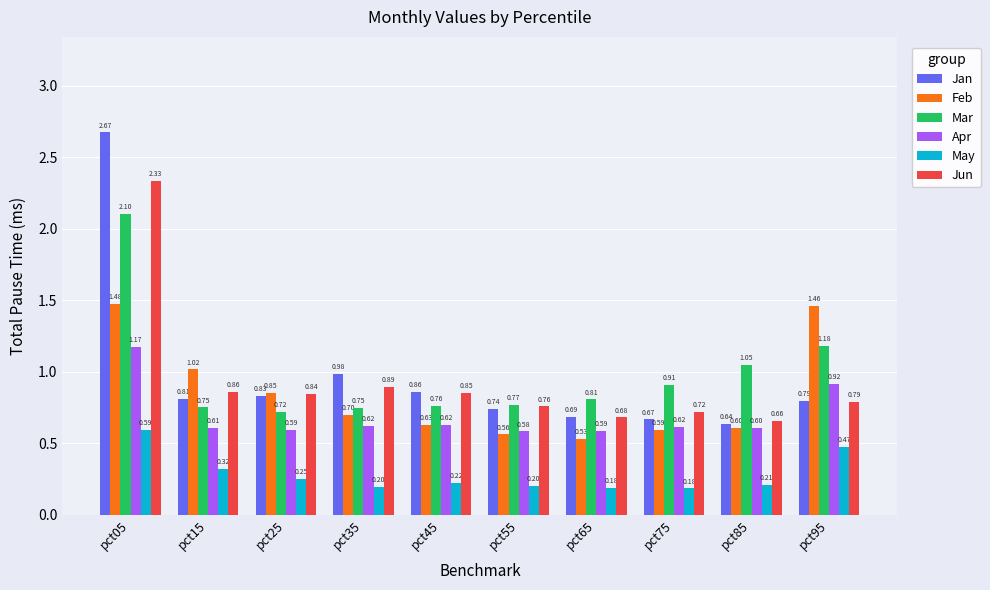

What is the sum of the Feb values at pct15 and pct05?

2.5